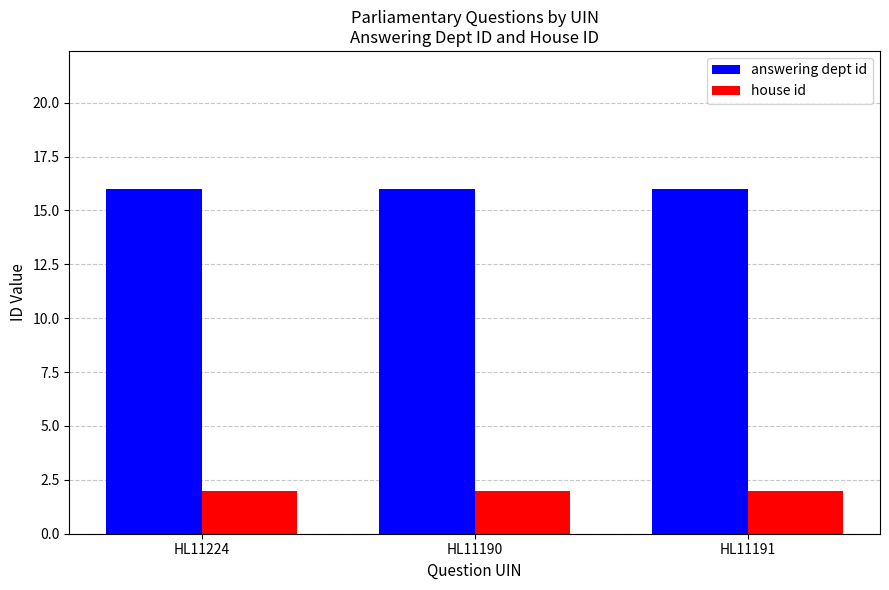

What is the lowest value of the answering dept id series?

16